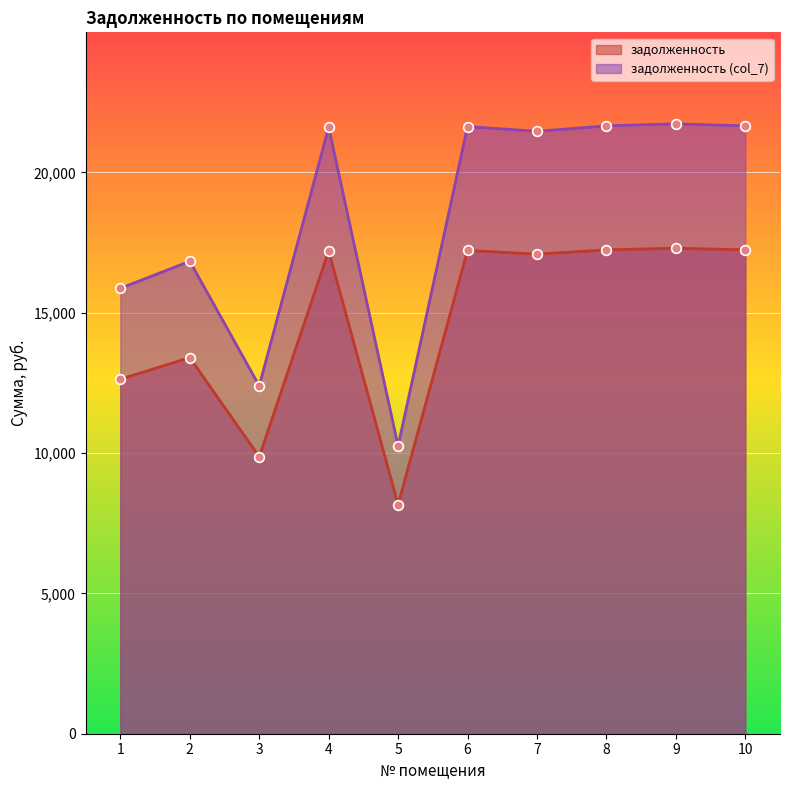

Reading right to left, transcribe all the data shown in this chart.

задолженность: 10=17241.6	9=17299.2	8=17241.6	7=17088.0	6=17222.4	5=8160.0	4=17203.2	3=9868.8	2=13401.6	1=12633.6
задолженность (col_7): 10=21659.8	9=21732.1	8=21659.8	7=21466.8	6=21635.6	5=10251.0	4=21611.5	3=12397.7	2=16835.8	1=15871.0